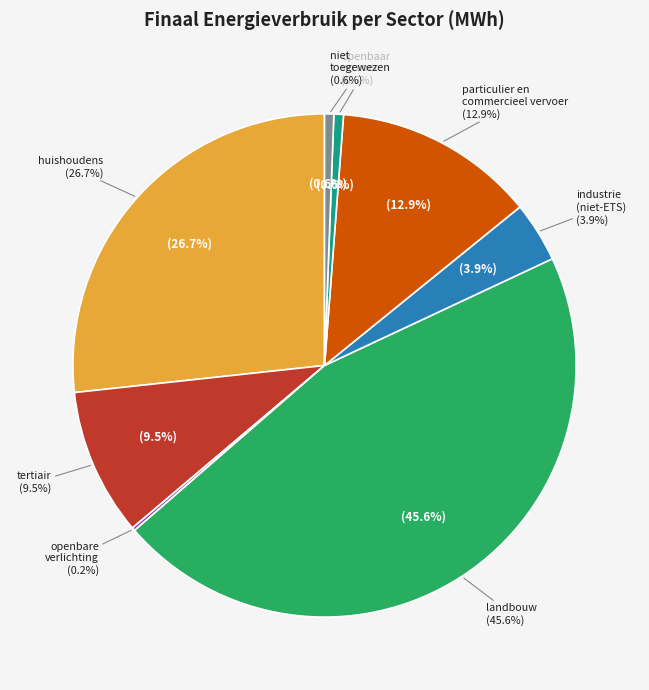

How many segments does this pie chart have?

8